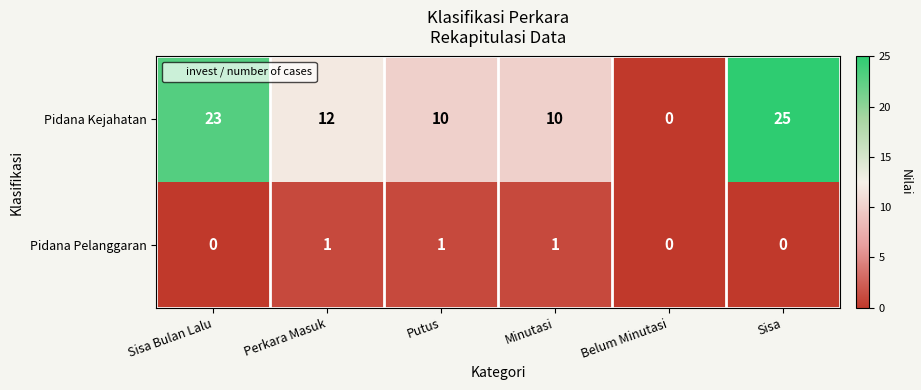

At which label is Pidana Kejahatan closest to 12?

Perkara Masuk